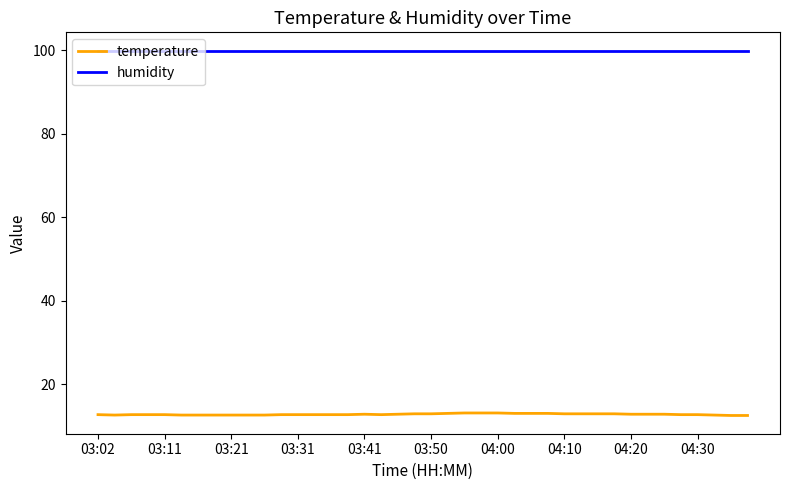

Which series has the largest total across all categories?

humidity